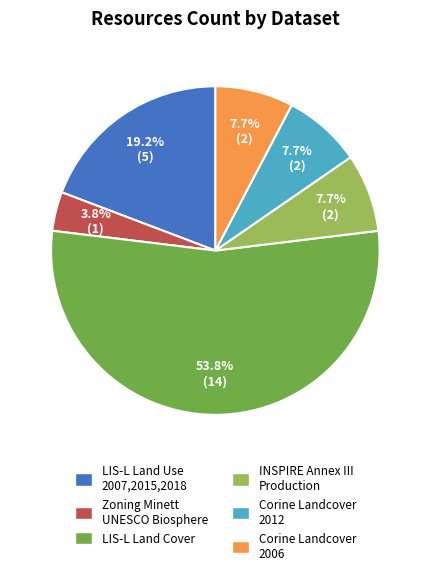

What portion of the pie excludes Corine Landcover 2012?

92.3%